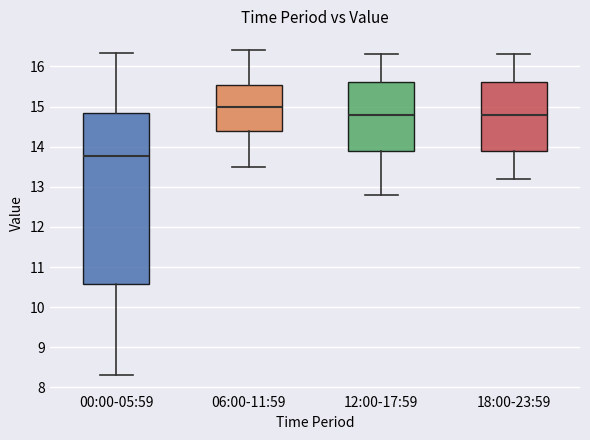

Which box has the highest median line?

06:00-11:59